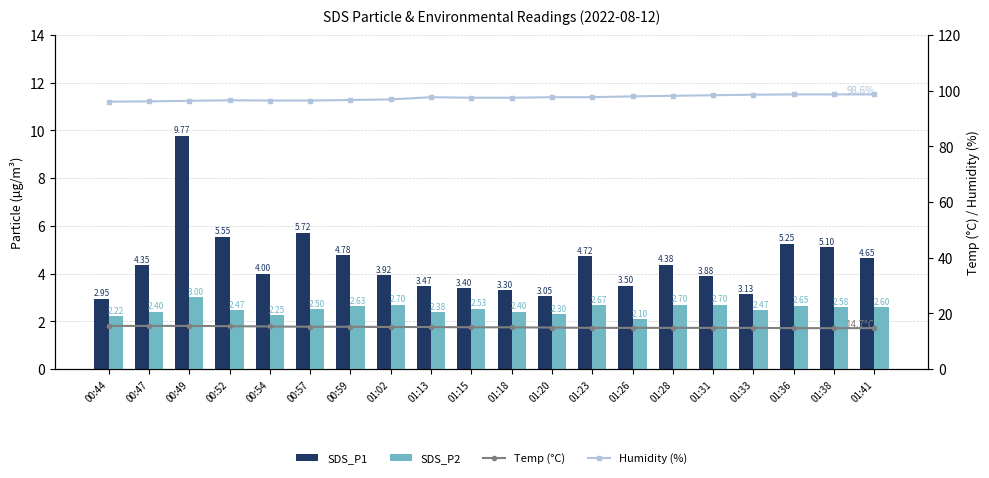

Reading right to left, what are all the values shown in this chart?

SDS_P1: 4.7	5.1	5.2	3.1	3.9	4.4	3.5	4.7	3.0	3.3	3.4	3.5	3.9	4.8	5.7	4.0	5.5	9.8	4.3	3.0
SDS_P2: 2.6	2.6	2.6	2.5	2.7	2.7	2.1	2.7	2.3	2.4	2.5	2.4	2.7	2.6	2.5	2.2	2.5	3.0	2.4	2.2
Temp (°C): 14.7	14.7	14.7	14.8	14.8	14.8	14.8	14.8	14.9	15.0	15.0	15.1	15.1	15.2	15.2	15.3	15.4	15.5	15.5	15.5
Humidity (%): 98.6	98.6	98.6	98.5	98.3	98.1	97.9	97.6	97.6	97.4	97.4	97.6	96.8	96.6	96.4	96.4	96.5	96.3	96.1	96.0